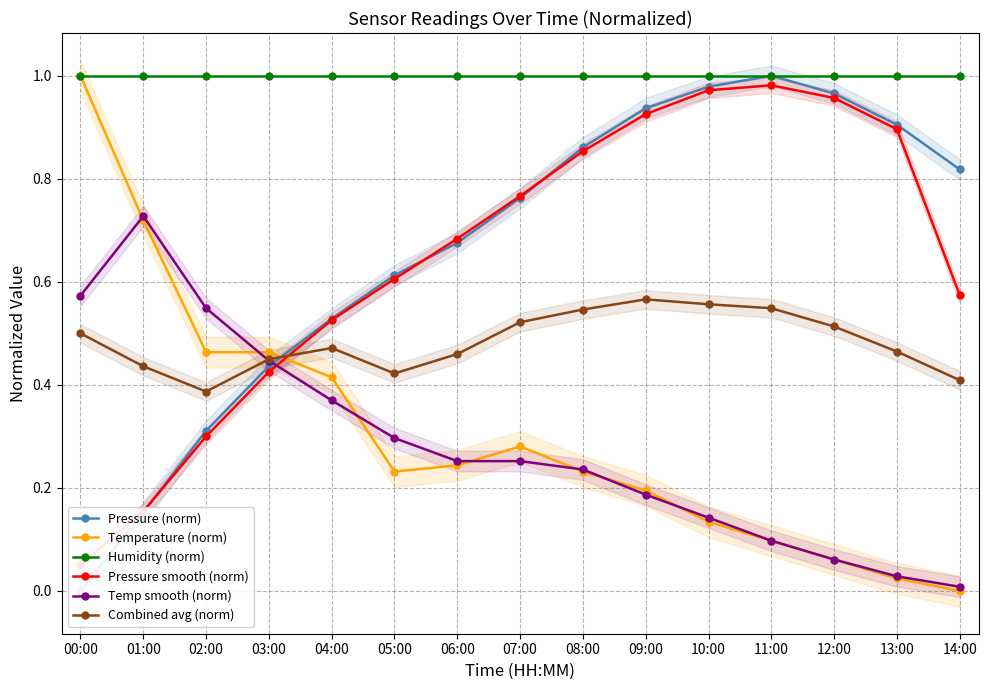

What is the label of the 10th point from the right?

05:00